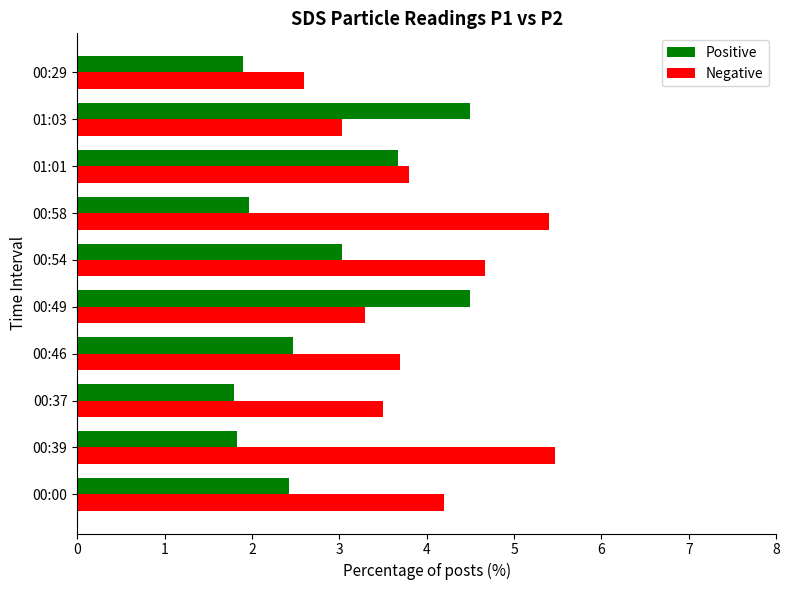

What is the greatest value displayed?

5.5